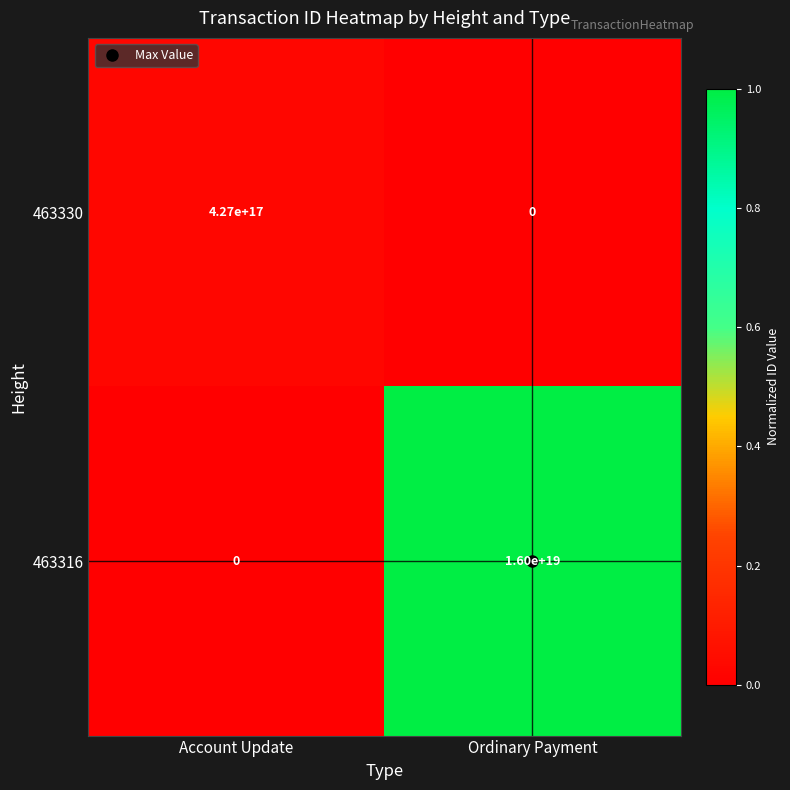

The value of 463330 at Ordinary Payment is 0. True or false?

True